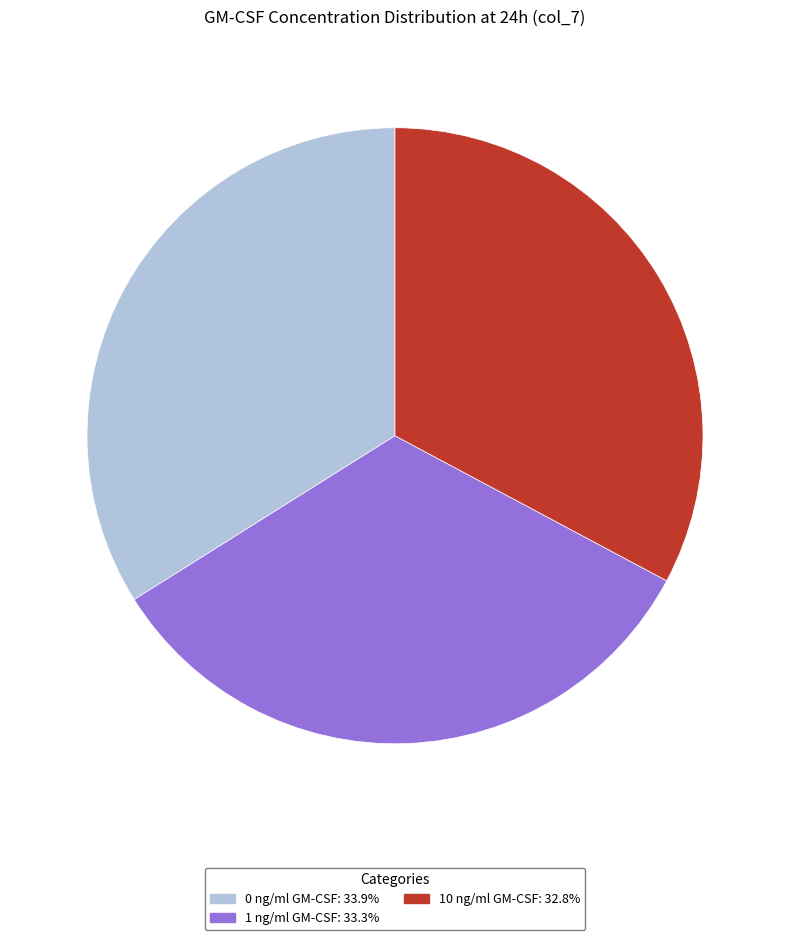

Which has a higher value, 0 ng/ml GM-CSF or 10 ng/ml GM-CSF?

0 ng/ml GM-CSF